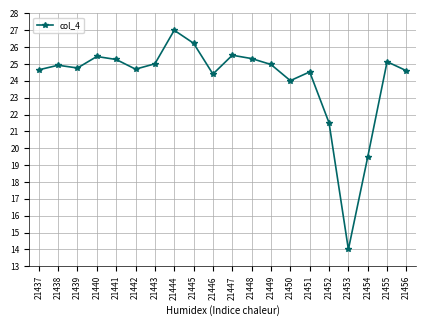

How many points are lower than both their immediate neighbors (excluding endpoints)?

5